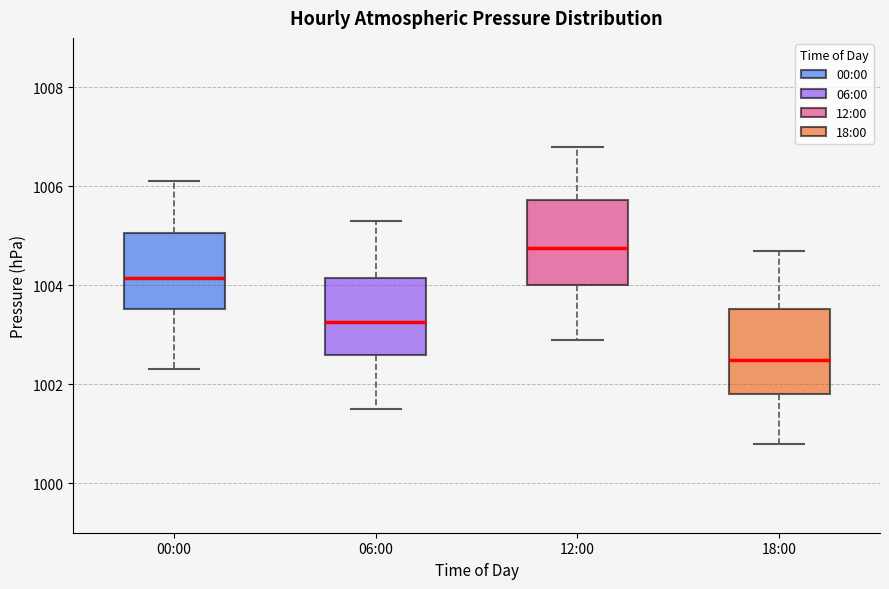

Where does the lower whisker of the box for 12:00 end on the y-axis? The values are not printed on the chart, so give them approximately, as read against the axis.

1003.0